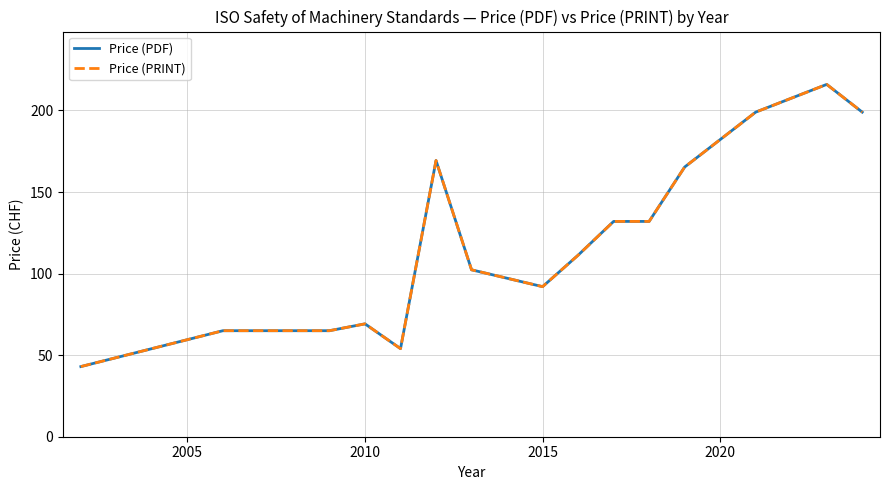

Does the chart have visible grid lines?

Yes